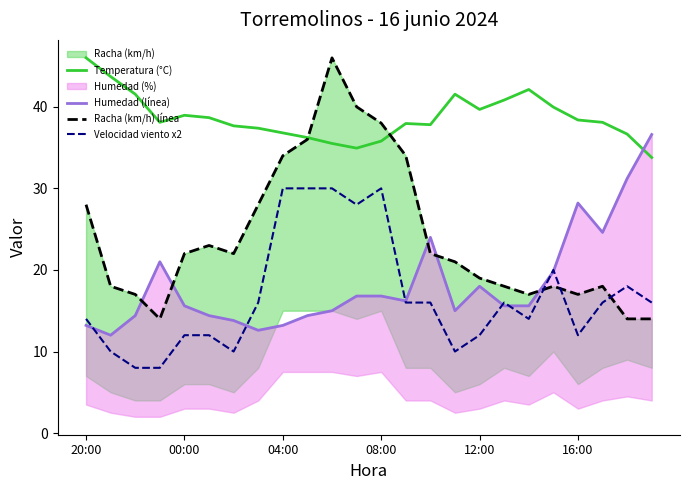

The Velocidad viento x2 series shows 47.3 at 08:00. True or false?

False